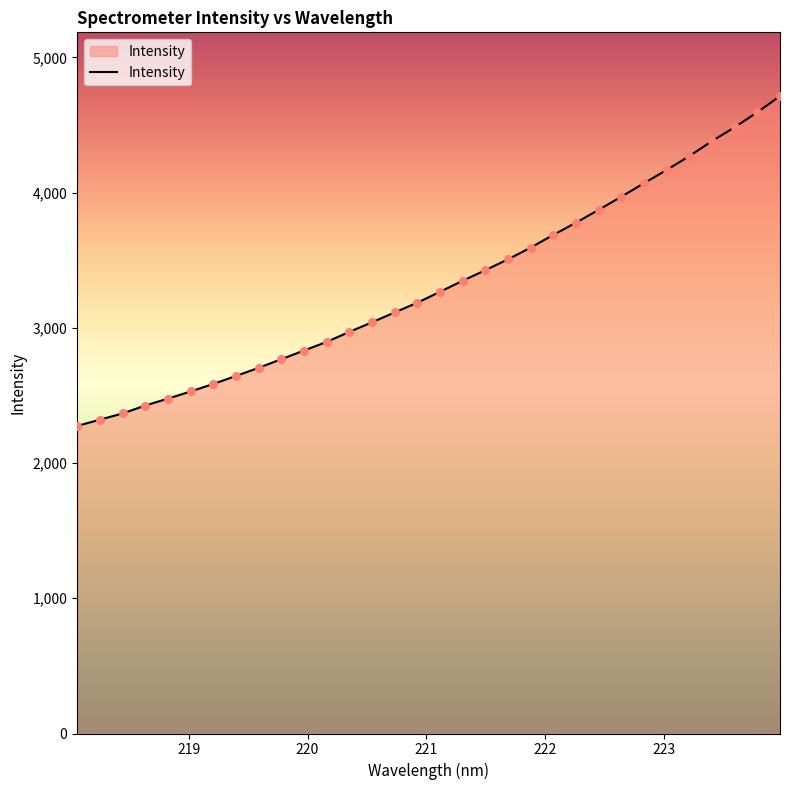

What is the maximum value shown in the chart?

4713.7